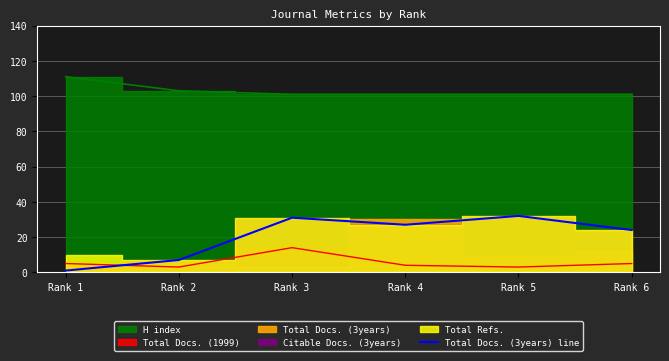

At which label is Total Docs. (3years) line closest to 16?

Rank 6